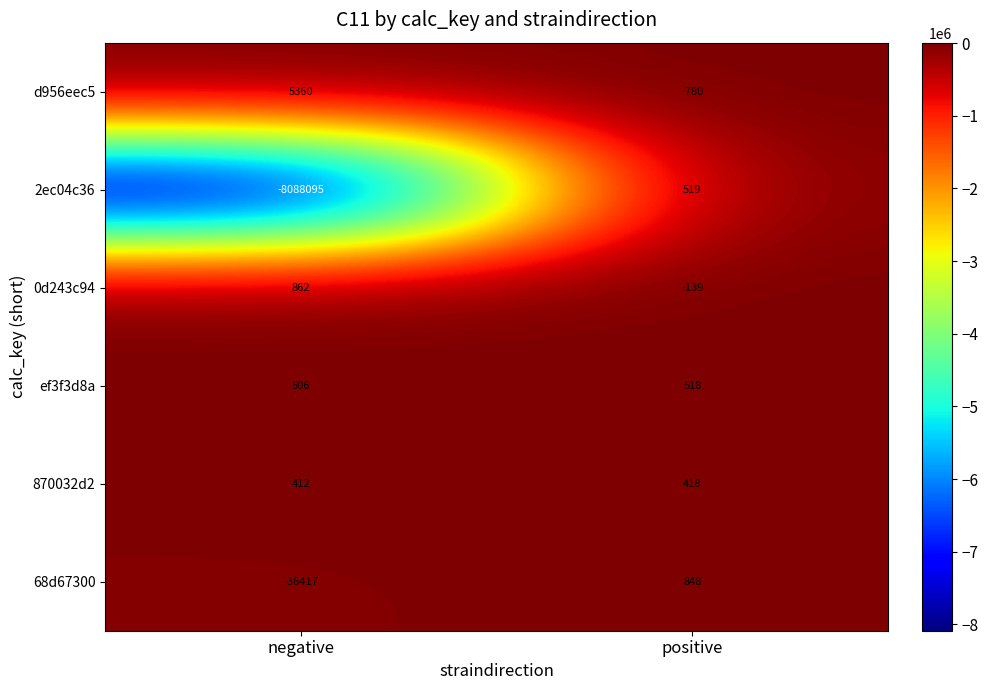

Rank the series at positive from highest to lowest value.

68d67300, 2ec04c36, ef3f3d8a, 870032d2, 0d243c94, d956eec5